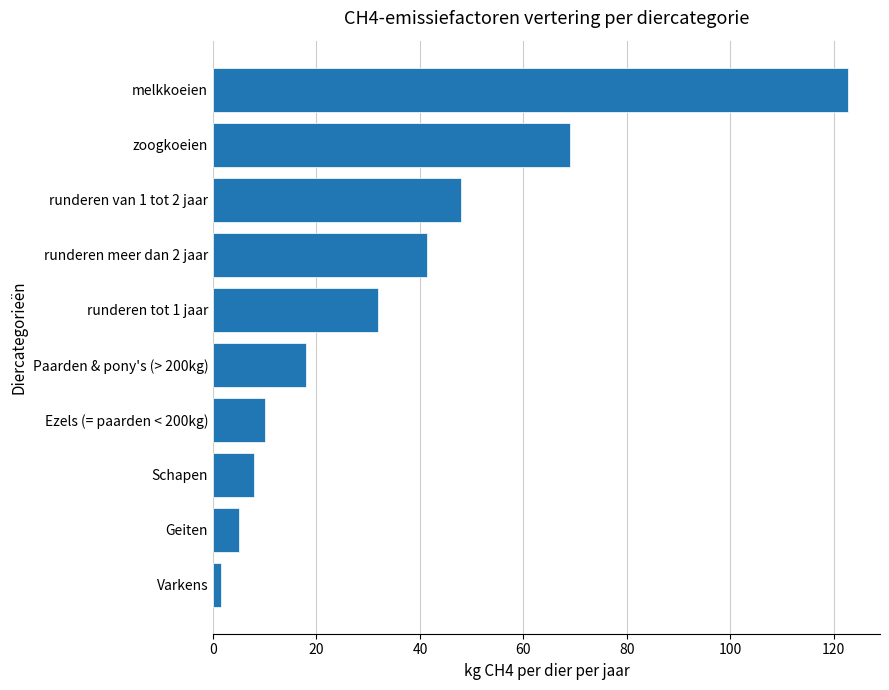

Reading bottom to top, extract all data points from this chart.

1.5	5.0	8.0	10.0	18.0	31.9	41.4	47.8	68.9	122.8